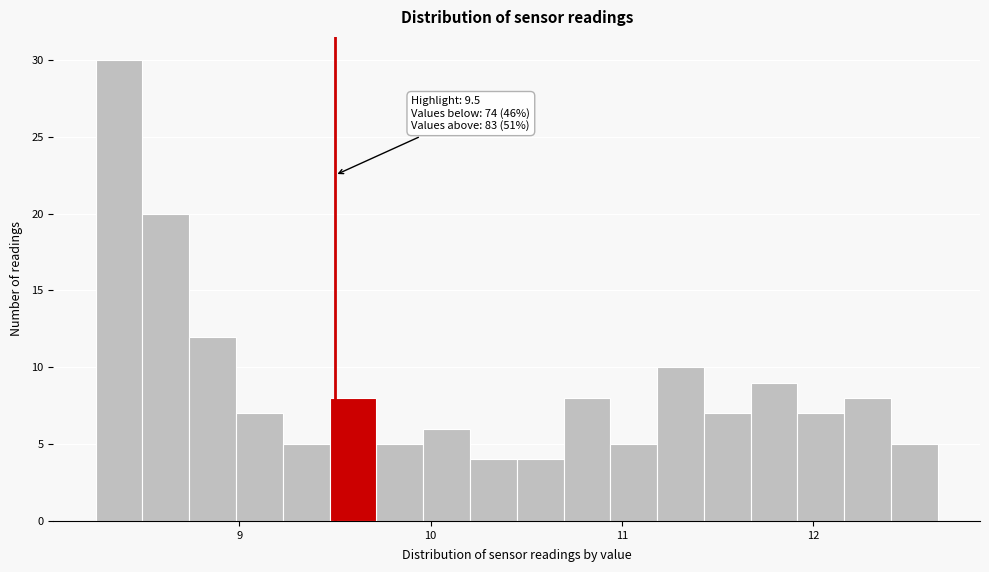

Around what value on the x-axis is the tallest bar? Give the approximate position of its centre, as read against the axis.

8.4